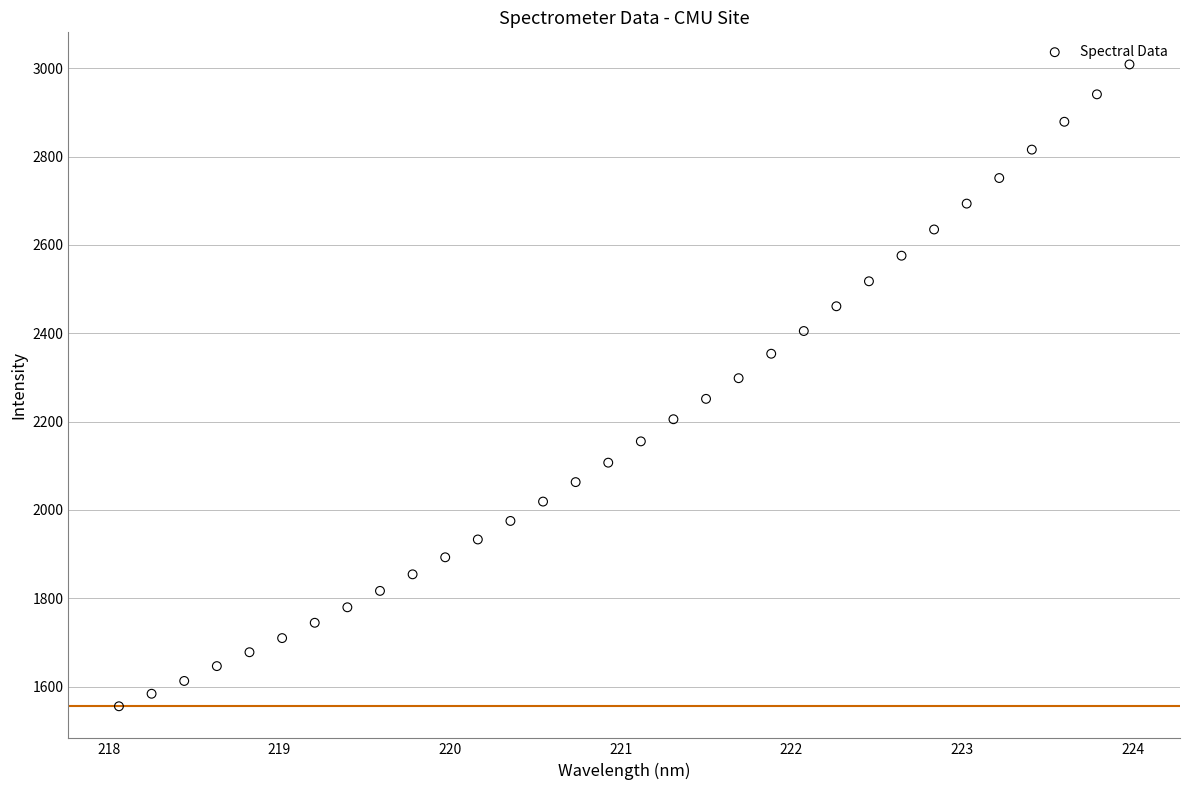

What is the range of X values (max minus min)?

5.9